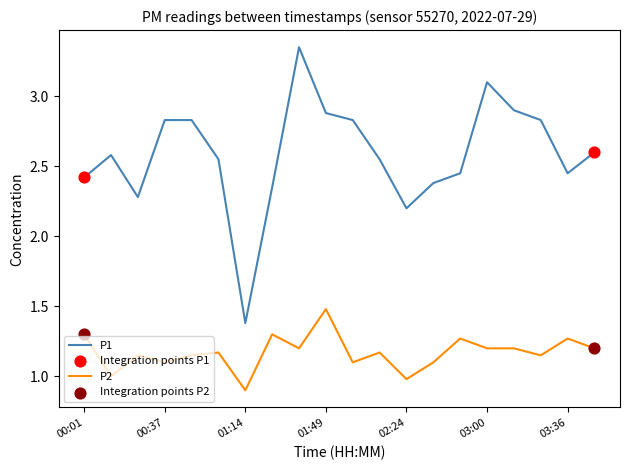

Which series has the largest total across all categories?

P1